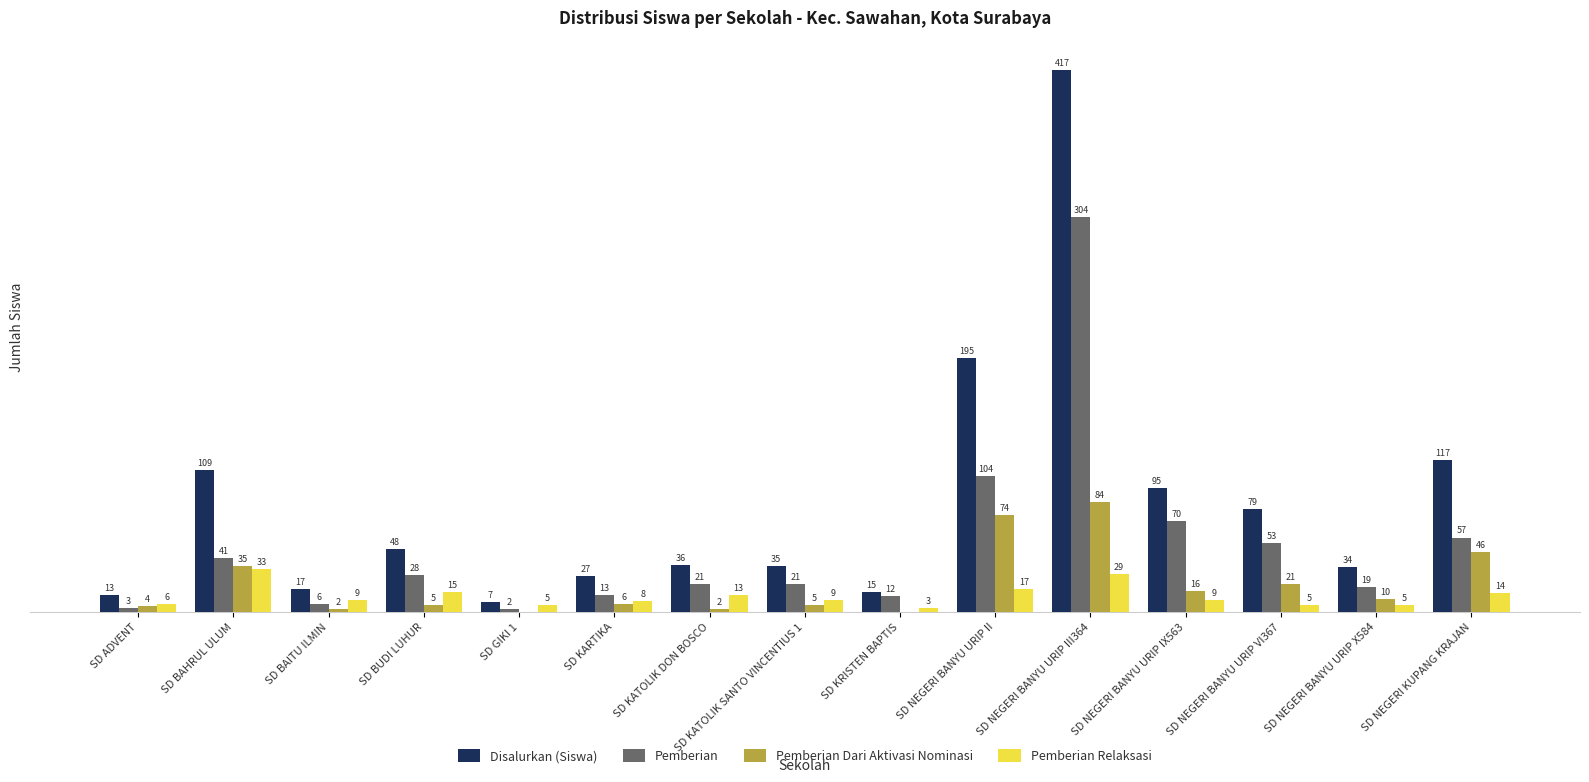

Is the value of Pemberian Relaksasi at SD NEGERI BANYU URIP IX563 greater than the value of Disalurkan (Siswa) at SD KRISTEN BAPTIS?

No